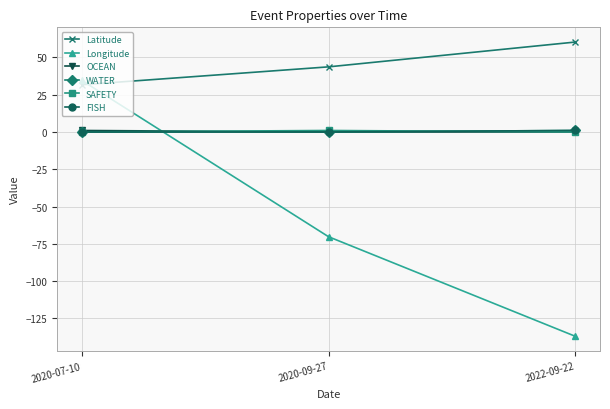

Rank the series at 2020-09-27 from highest to lowest value.

Latitude, SAFETY, OCEAN, WATER, FISH, Longitude